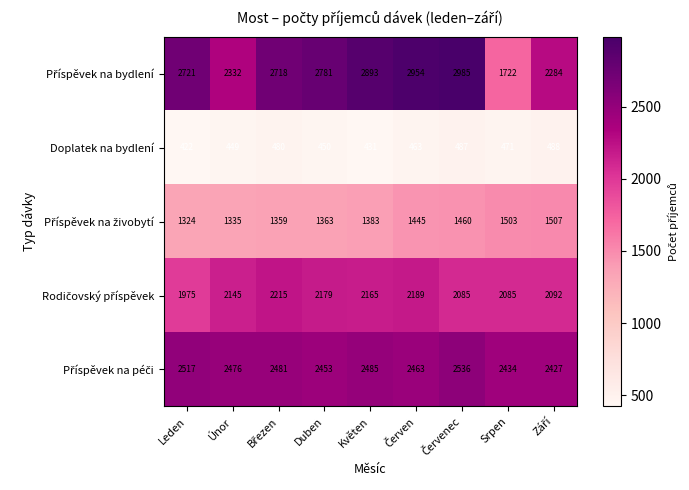

What is the minimum value shown in the chart?

422